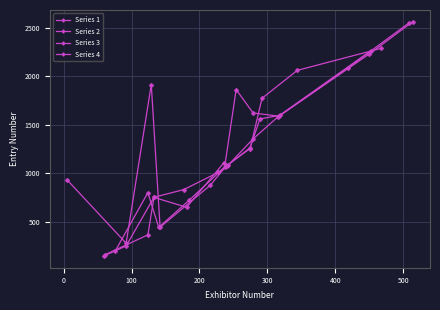

How many interior local valleys does the Series 3 series have?

2